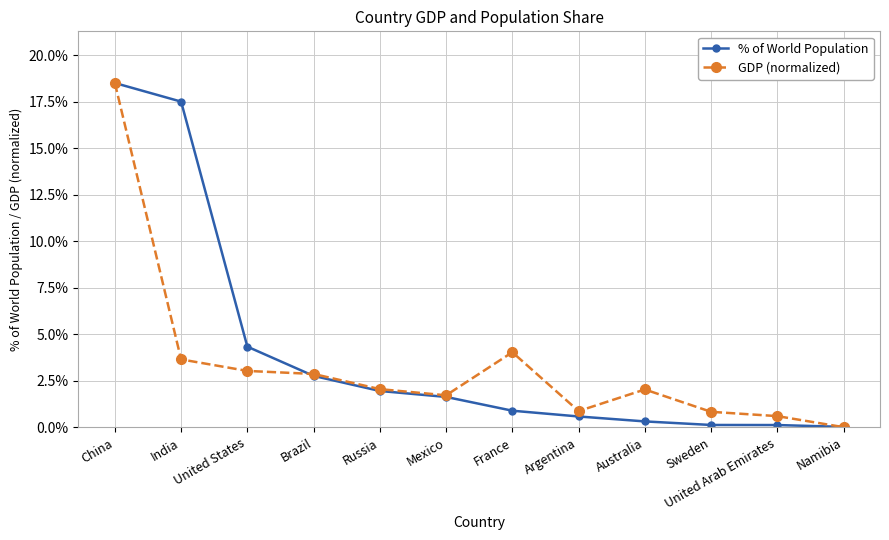

Reading right to left, extract all data points from this chart.

% of World Population: Namibia=0.0	United Arab Emirates=0.0	Sweden=0.0	Australia=0.0	Argentina=0.0	France=0.0	Mexico=0.0	Russia=0.0	Brazil=0.0	United States=0.0	India=0.2	China=0.2
GDP (normalized): Namibia=0.0	United Arab Emirates=0.0	Sweden=0.0	Australia=0.0	Argentina=0.0	France=0.0	Mexico=0.0	Russia=0.0	Brazil=0.0	United States=0.0	India=0.0	China=0.2